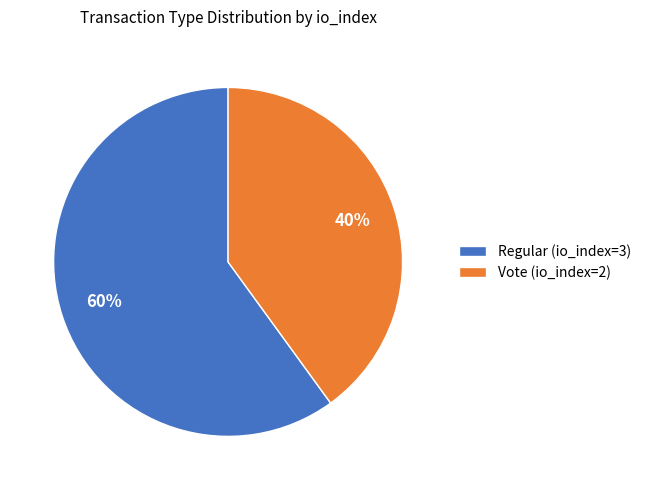

Rank the categories by value from highest to lowest.

Regular (io_index=3), Vote (io_index=2)